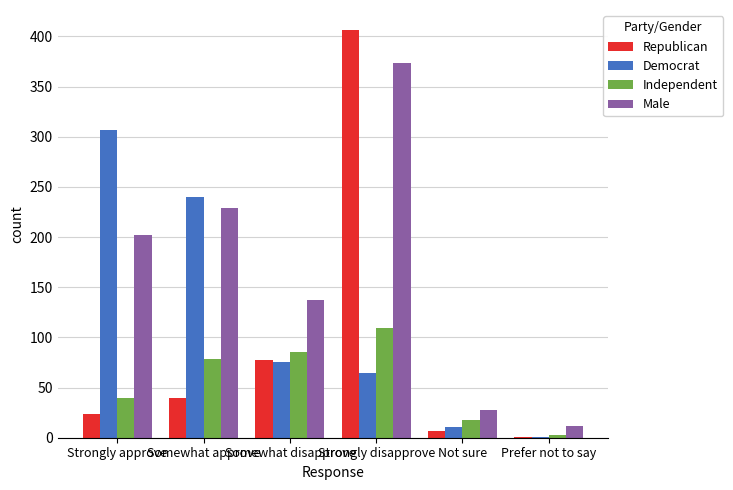

What is the highest value of the Democrat series?

307